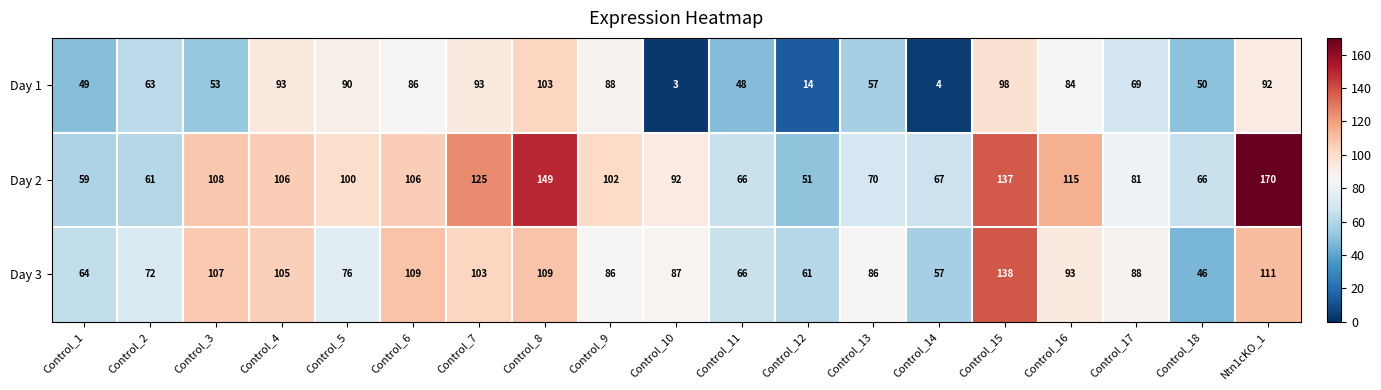

At Control_8, list the series in order from largest to smallest.

Day 2, Day 3, Day 1